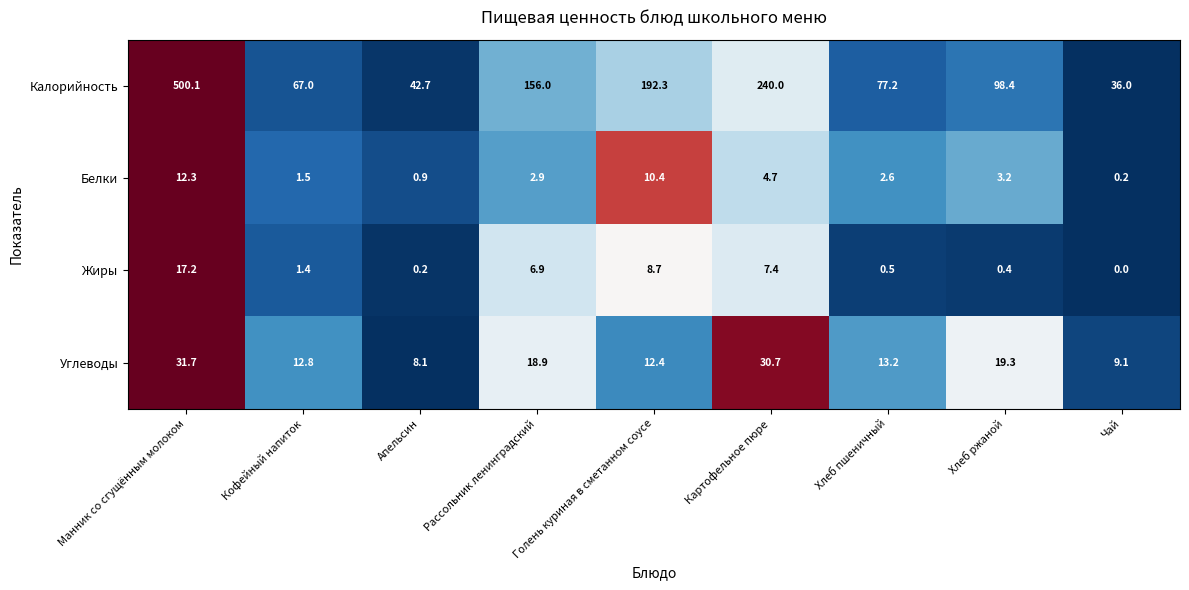

The Калорийность series shows 77.9 at Рассольник ленинградский. True or false?

False